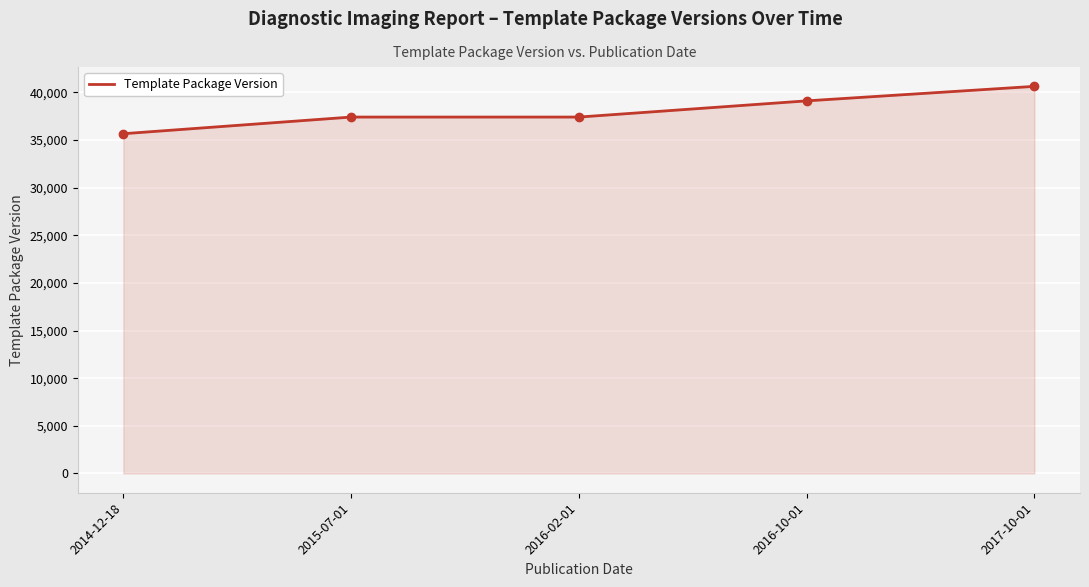

What value does the data have at 2016-02-01, to the nearest 50?

37400